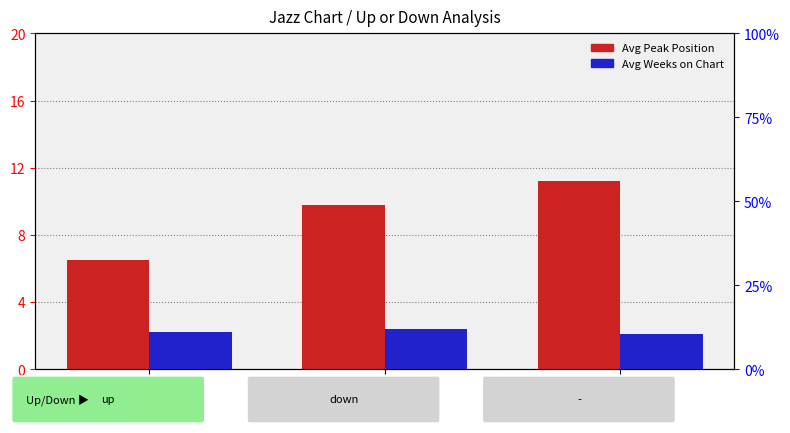

At which label is Avg Weeks on Chart closest to 11?

up